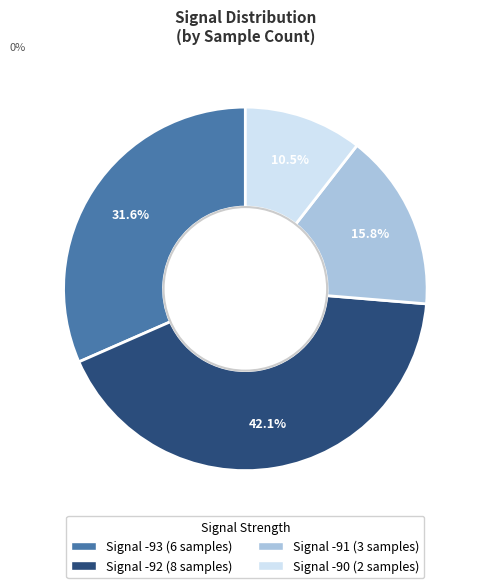

Is there any slice that represents more than half of the pie?

No